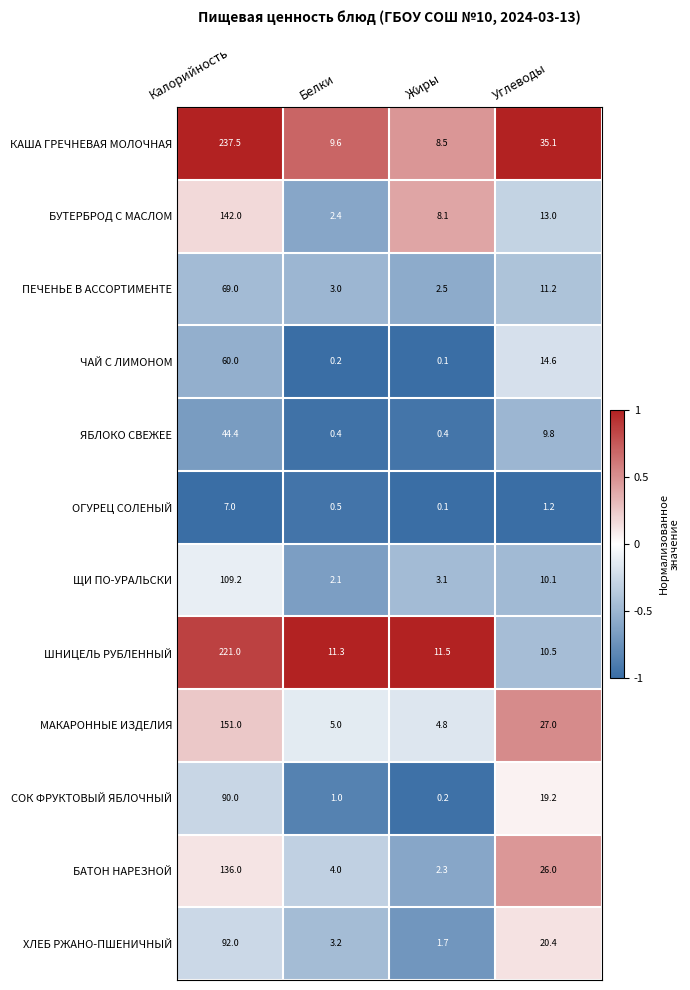

Count the number of data series in this chart.

12